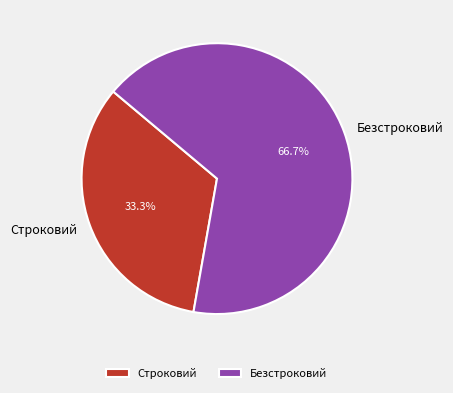

Approximately how many times larger is the value at Безстроковий compared to Строковий?

2.0